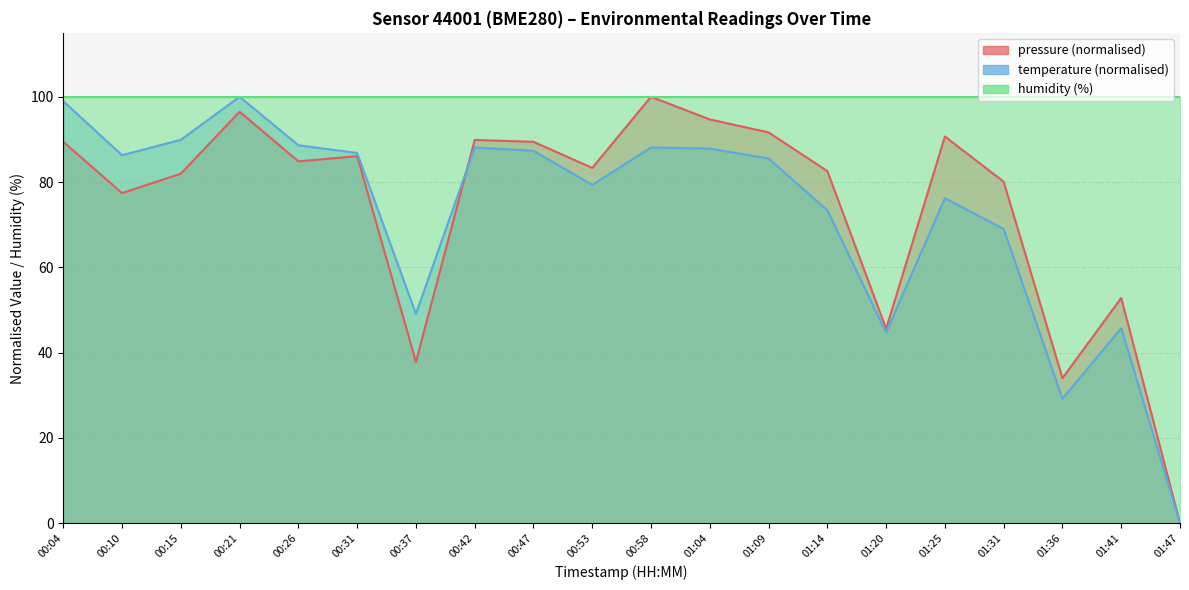

Is the value of temperature at 01:41 greater than the value of pressure at 00:21?

No